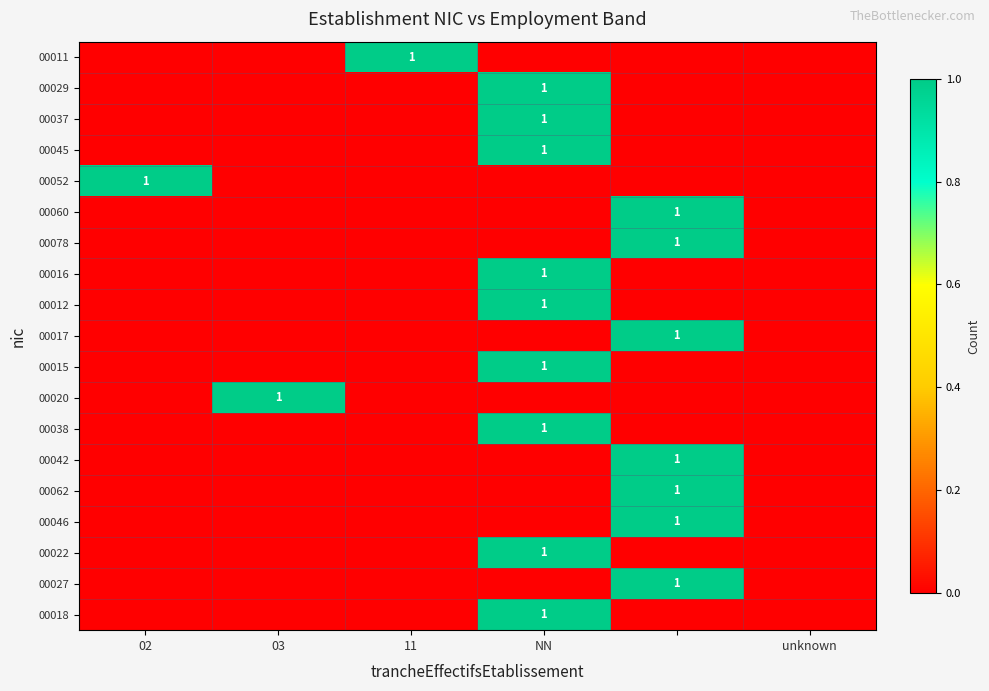

The value of 00015 at NN is 0. True or false?

False